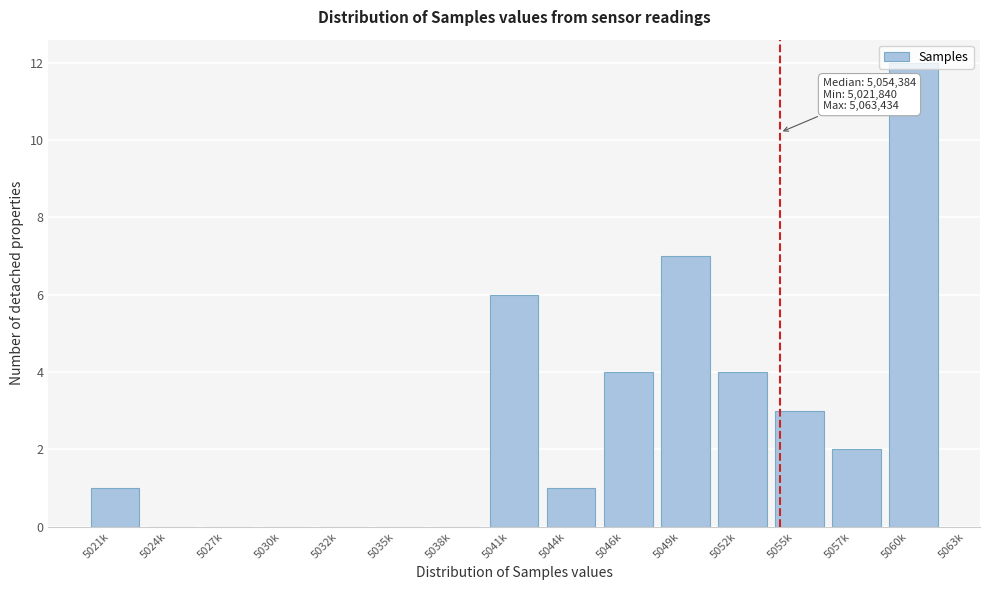

What is the sum of all values?

40